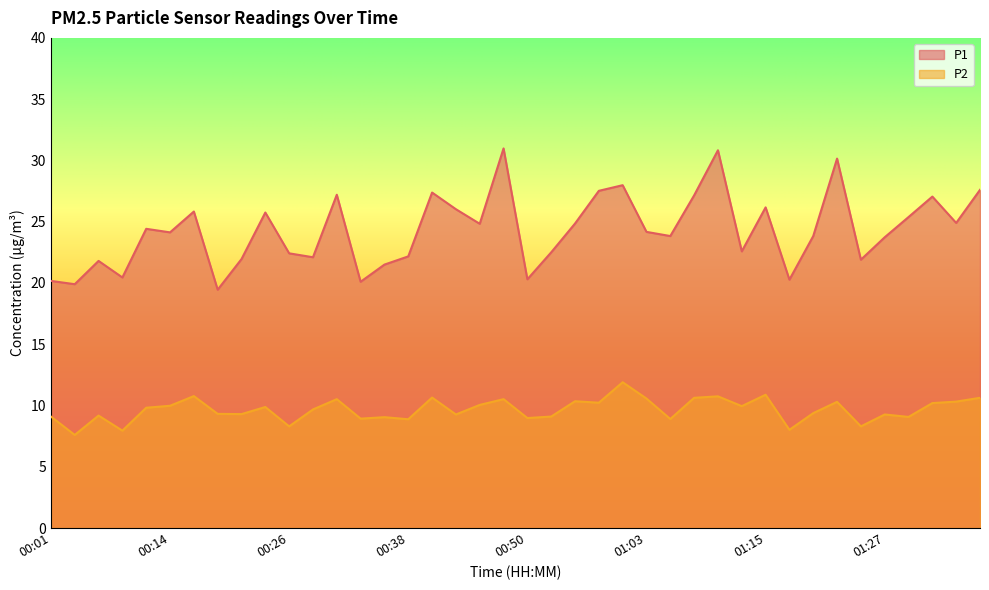

Rank the series by their maximum value, from highest to lowest.

P1, P2